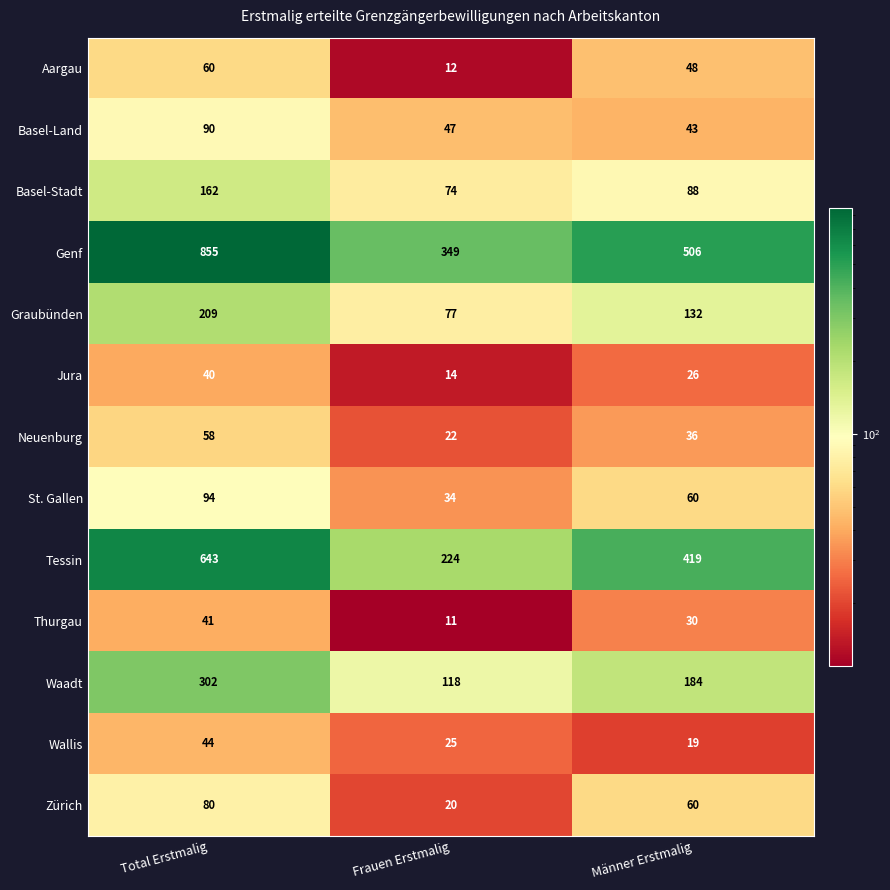

Which label corresponds to the largest value in the chart?

Total Erstmalig